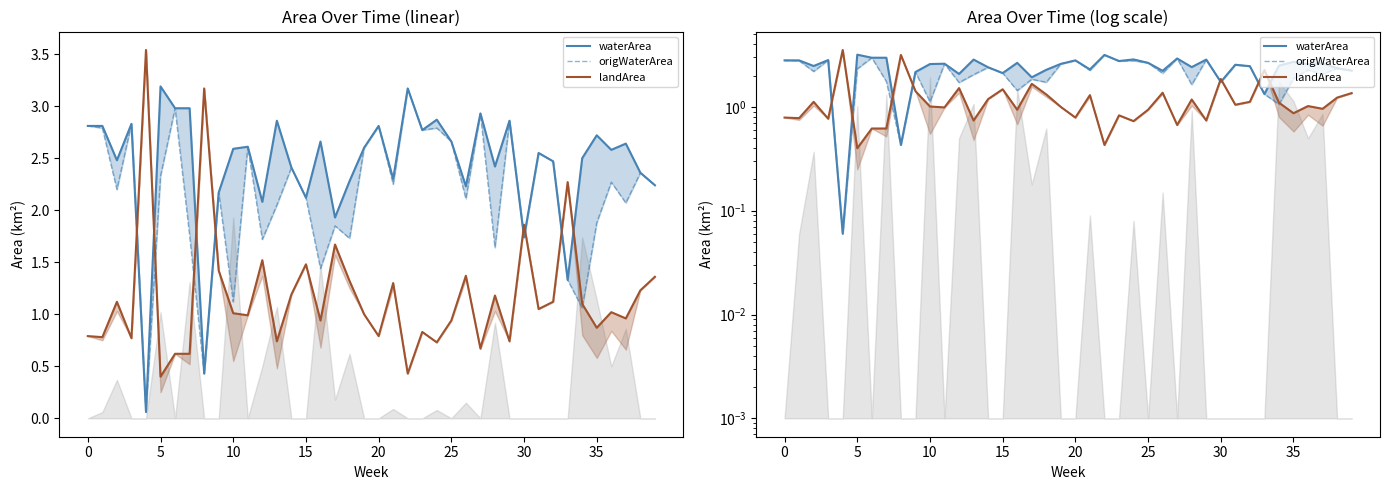

The value of waterArea at 0 is 5.0. True or false?

False